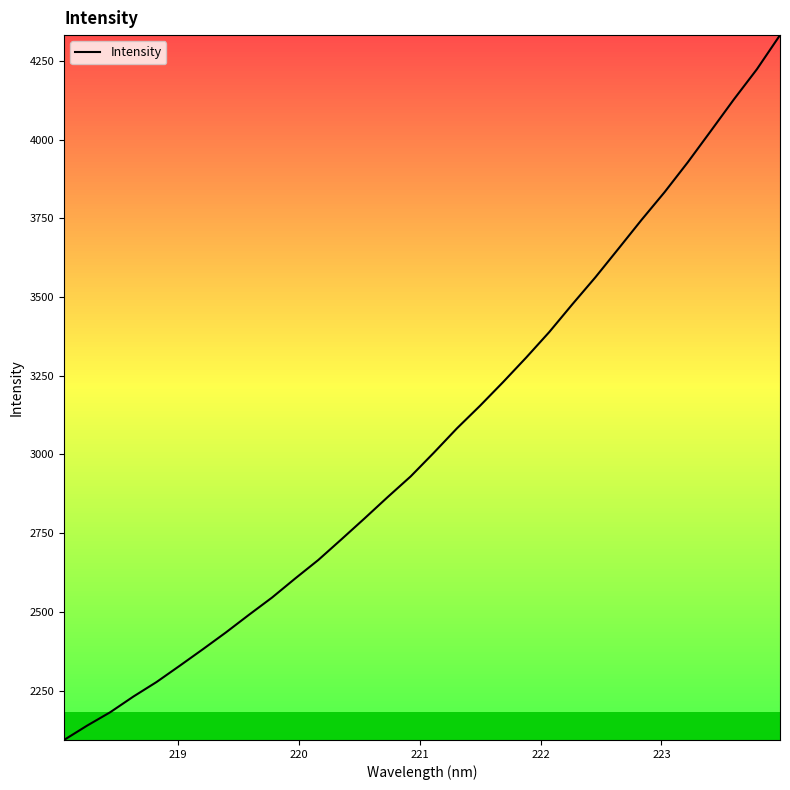

What is the maximum value shown in the chart?

4332.7